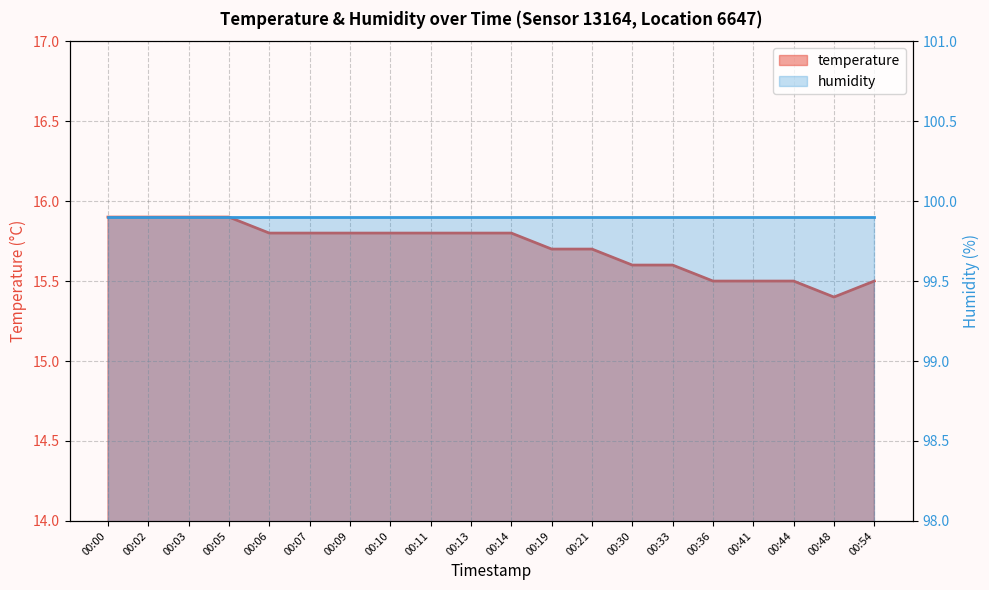

The value at 00:19 is 15.7. True or false?

True